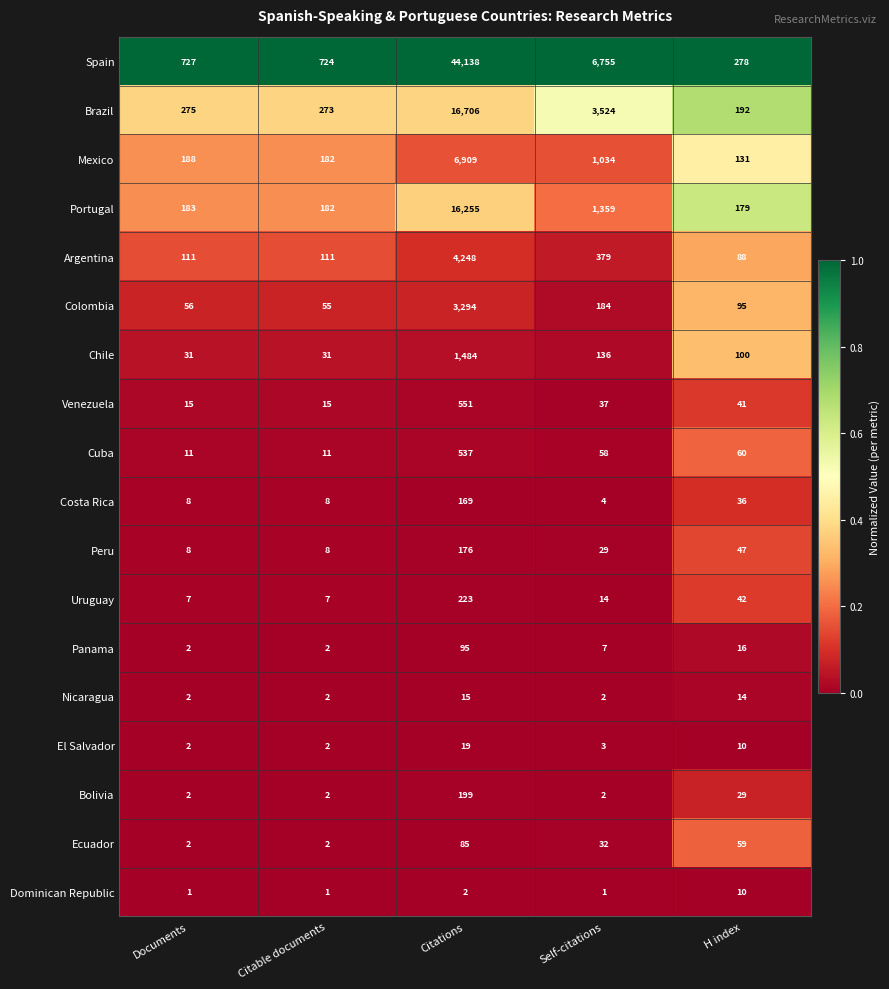

At which label is Uruguay closest to 115?

H index